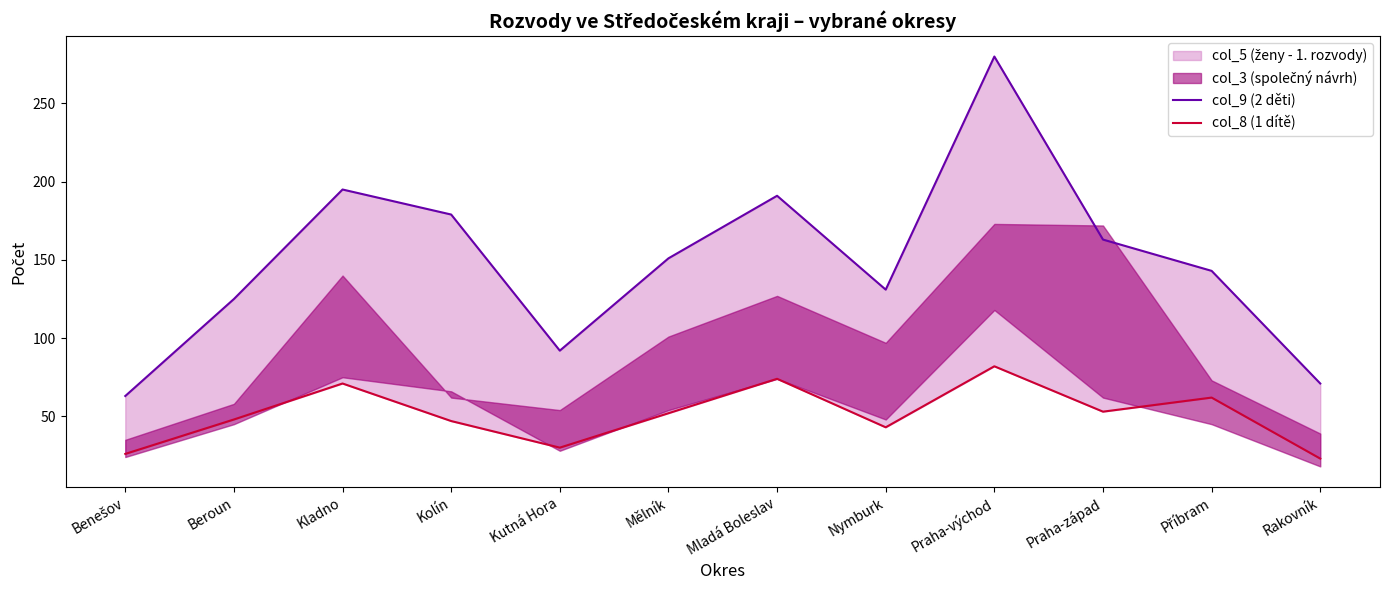

Which has a higher value, Mělník or Rakovník?

Mělník